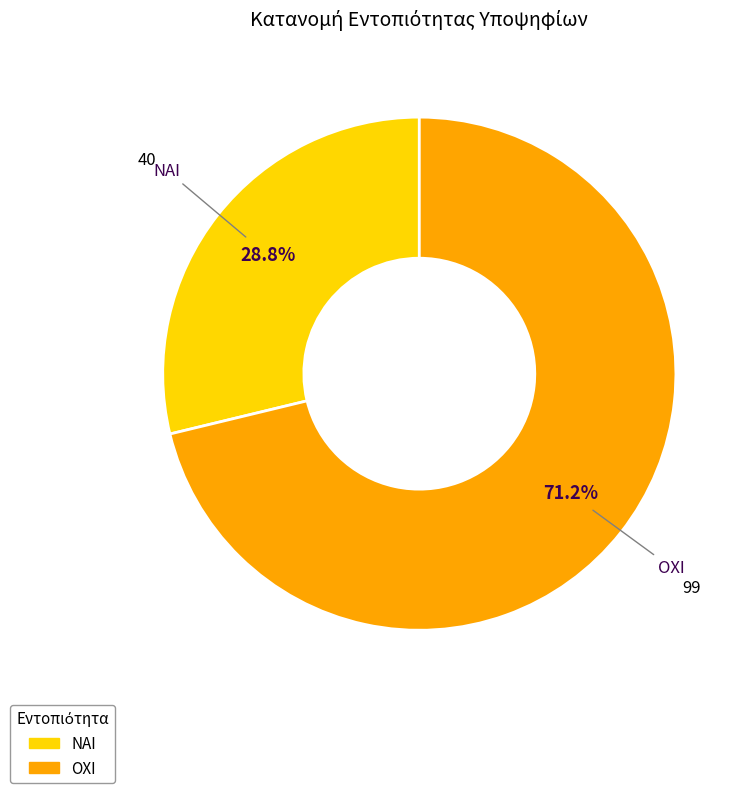

Which slice represents more than half of the pie?

ΟΧΙ